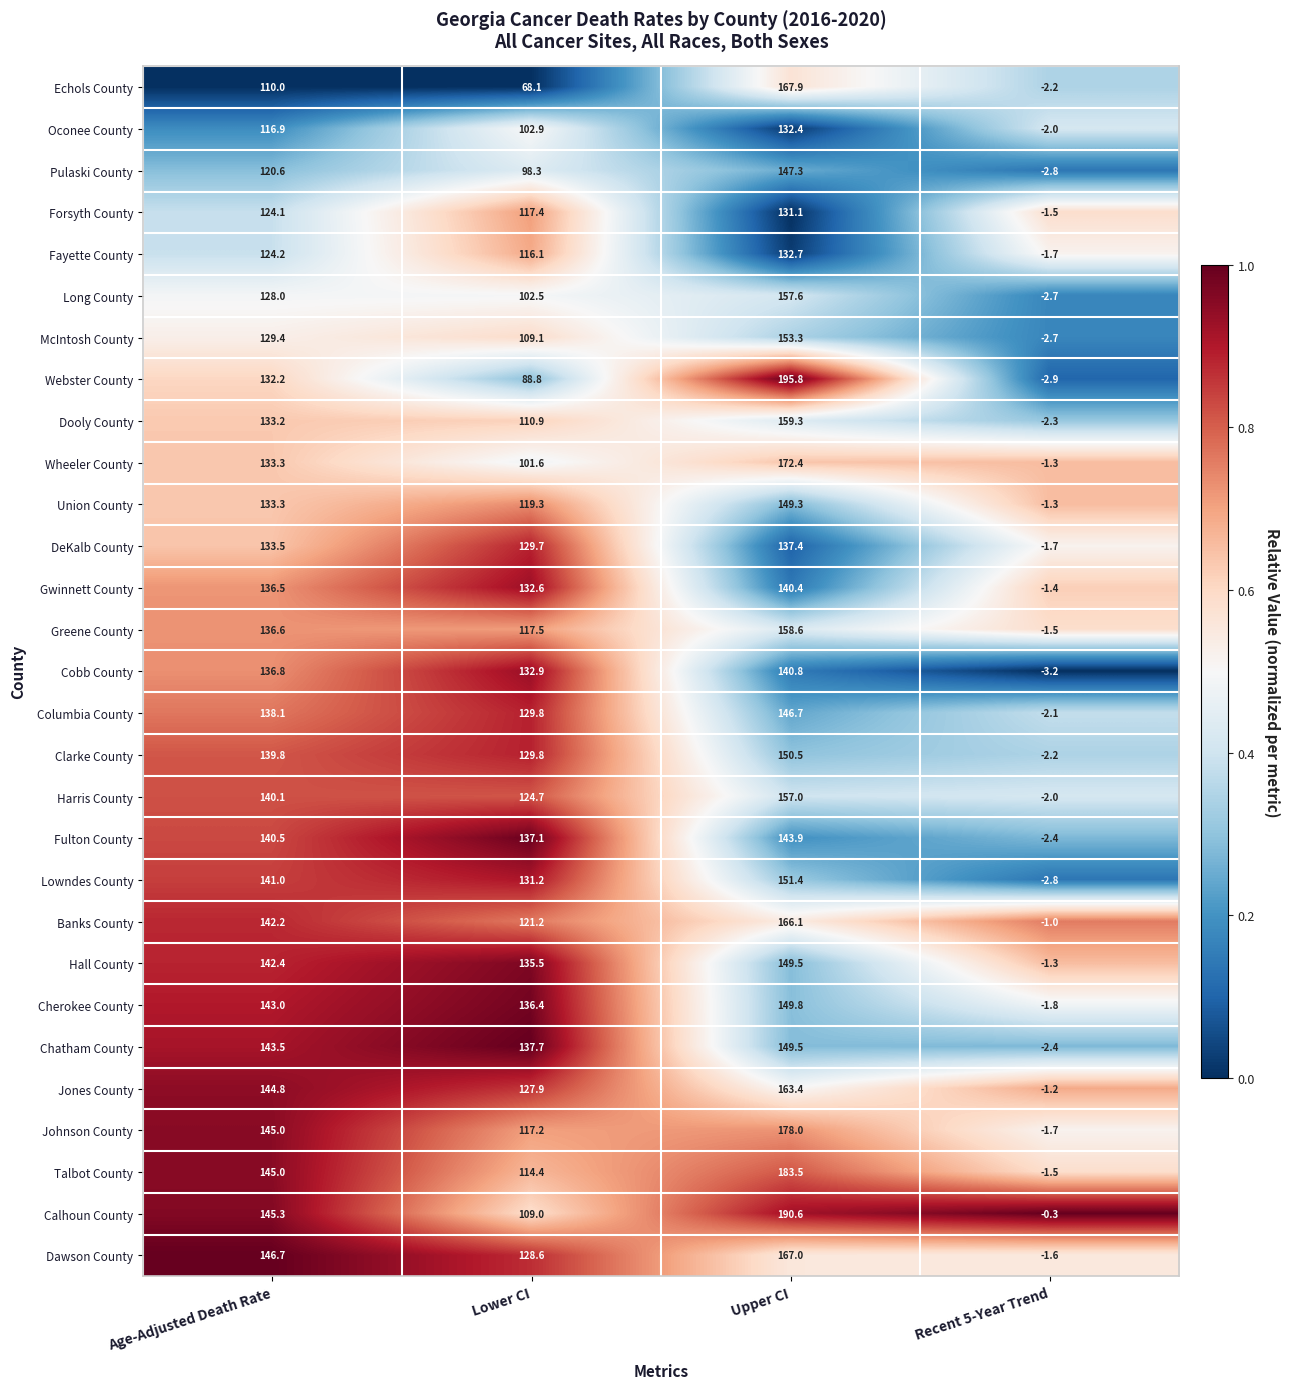

At which category does the chart reach its minimum across all series?

Recent 5-Year Trend